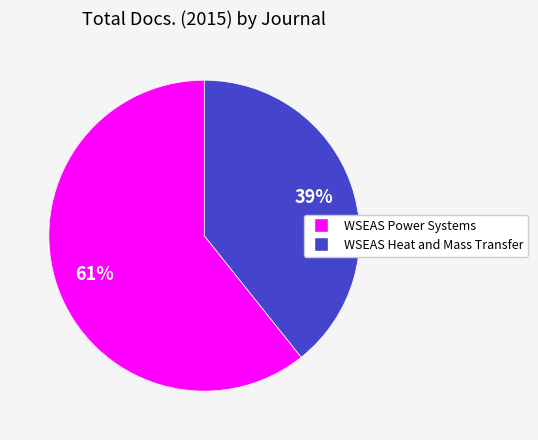

Is there any slice that represents more than half of the pie?

Yes